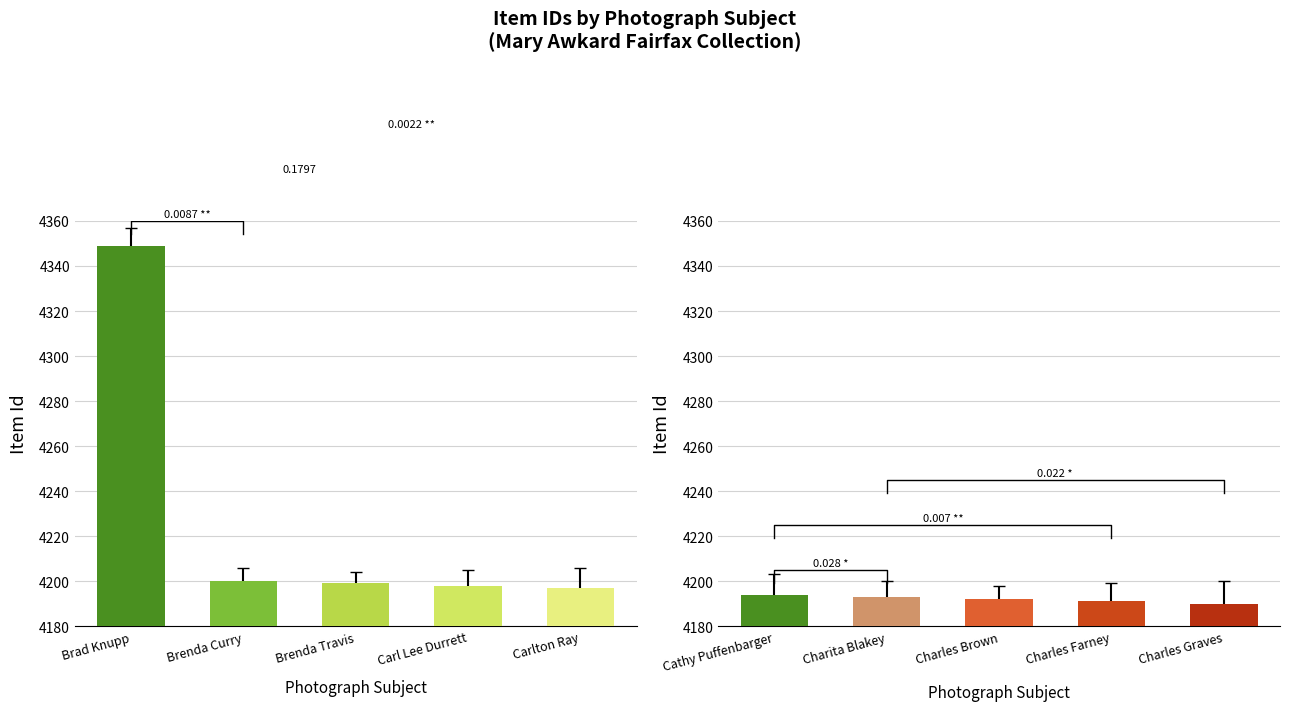

Which series changed the most between Brenda Curry and Carl Lee Durrett?

Item Id (left)